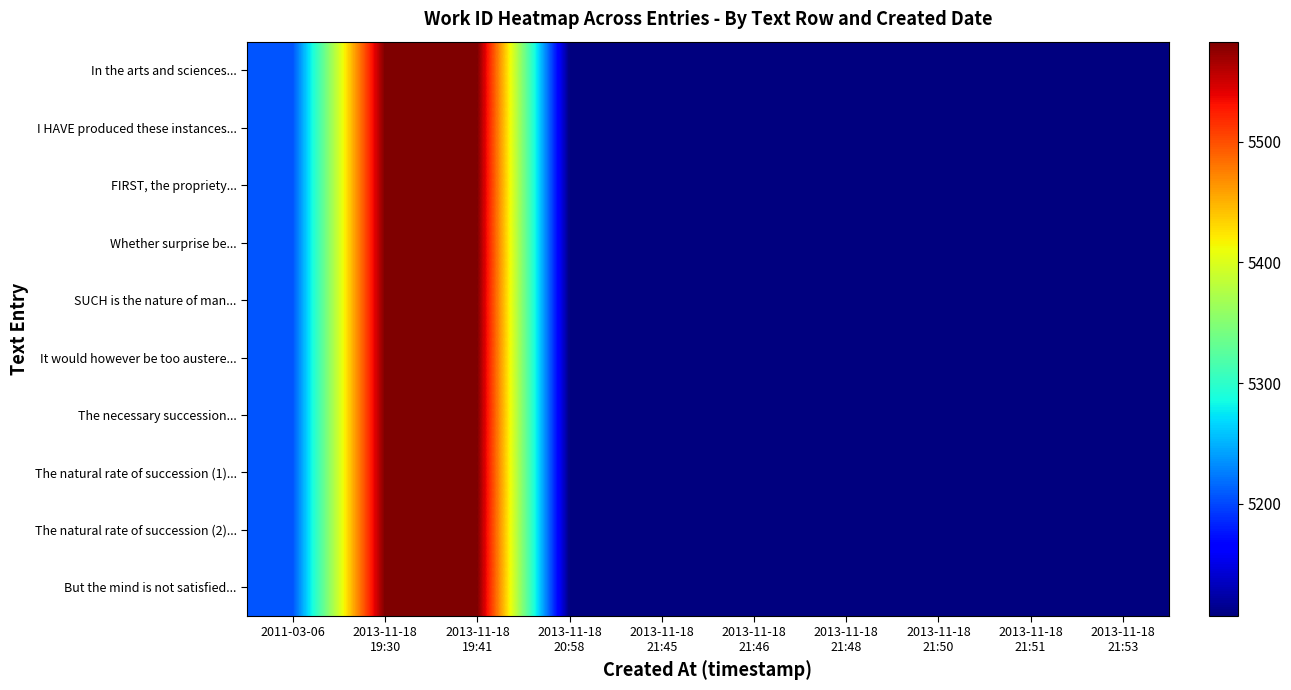

Reading left to right, what are all the values shown in this chart?

In the arts and sciences...: 2011-03-06=5206	2013-11-18
19:30=5583	2013-11-18
19:41=5583	2013-11-18
20:58=5107	2013-11-18
21:45=5107	2013-11-18
21:46=5107	2013-11-18
21:48=5107	2013-11-18
21:50=5107	2013-11-18
21:51=5107	2013-11-18
21:53=5107
I HAVE produced these instances...: 2011-03-06=5206	2013-11-18
19:30=5583	2013-11-18
19:41=5583	2013-11-18
20:58=5107	2013-11-18
21:45=5107	2013-11-18
21:46=5107	2013-11-18
21:48=5107	2013-11-18
21:50=5107	2013-11-18
21:51=5107	2013-11-18
21:53=5107
FIRST, the propriety...: 2011-03-06=5206	2013-11-18
19:30=5583	2013-11-18
19:41=5583	2013-11-18
20:58=5107	2013-11-18
21:45=5107	2013-11-18
21:46=5107	2013-11-18
21:48=5107	2013-11-18
21:50=5107	2013-11-18
21:51=5107	2013-11-18
21:53=5107
Whether surprise be...: 2011-03-06=5206	2013-11-18
19:30=5583	2013-11-18
19:41=5583	2013-11-18
20:58=5107	2013-11-18
21:45=5107	2013-11-18
21:46=5107	2013-11-18
21:48=5107	2013-11-18
21:50=5107	2013-11-18
21:51=5107	2013-11-18
21:53=5107
SUCH is the nature of man...: 2011-03-06=5206	2013-11-18
19:30=5583	2013-11-18
19:41=5583	2013-11-18
20:58=5107	2013-11-18
21:45=5107	2013-11-18
21:46=5107	2013-11-18
21:48=5107	2013-11-18
21:50=5107	2013-11-18
21:51=5107	2013-11-18
21:53=5107
It would however be too austere...: 2011-03-06=5206	2013-11-18
19:30=5583	2013-11-18
19:41=5583	2013-11-18
20:58=5107	2013-11-18
21:45=5107	2013-11-18
21:46=5107	2013-11-18
21:48=5107	2013-11-18
21:50=5107	2013-11-18
21:51=5107	2013-11-18
21:53=5107
The necessary succession...: 2011-03-06=5206	2013-11-18
19:30=5583	2013-11-18
19:41=5583	2013-11-18
20:58=5107	2013-11-18
21:45=5107	2013-11-18
21:46=5107	2013-11-18
21:48=5107	2013-11-18
21:50=5107	2013-11-18
21:51=5107	2013-11-18
21:53=5107
The natural rate of succession (1)...: 2011-03-06=5206	2013-11-18
19:30=5583	2013-11-18
19:41=5583	2013-11-18
20:58=5107	2013-11-18
21:45=5107	2013-11-18
21:46=5107	2013-11-18
21:48=5107	2013-11-18
21:50=5107	2013-11-18
21:51=5107	2013-11-18
21:53=5107
The natural rate of succession (2)...: 2011-03-06=5206	2013-11-18
19:30=5583	2013-11-18
19:41=5583	2013-11-18
20:58=5107	2013-11-18
21:45=5107	2013-11-18
21:46=5107	2013-11-18
21:48=5107	2013-11-18
21:50=5107	2013-11-18
21:51=5107	2013-11-18
21:53=5107
But the mind is not satisfied...: 2011-03-06=5206	2013-11-18
19:30=5583	2013-11-18
19:41=5583	2013-11-18
20:58=5107	2013-11-18
21:45=5107	2013-11-18
21:46=5107	2013-11-18
21:48=5107	2013-11-18
21:50=5107	2013-11-18
21:51=5107	2013-11-18
21:53=5107